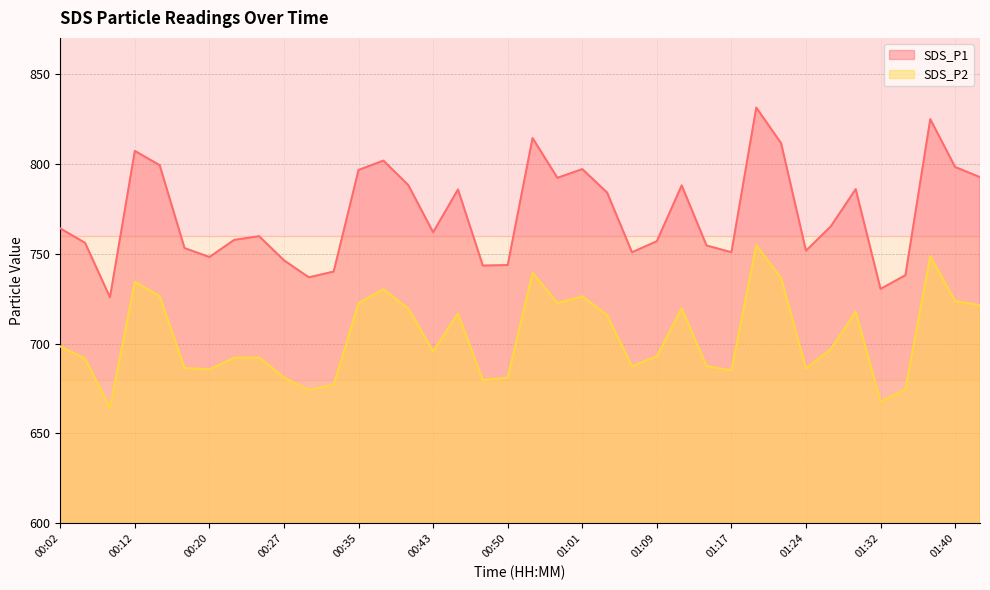

What is the difference between the SDS_P1 values at 01:37 and 01:01?

27.8